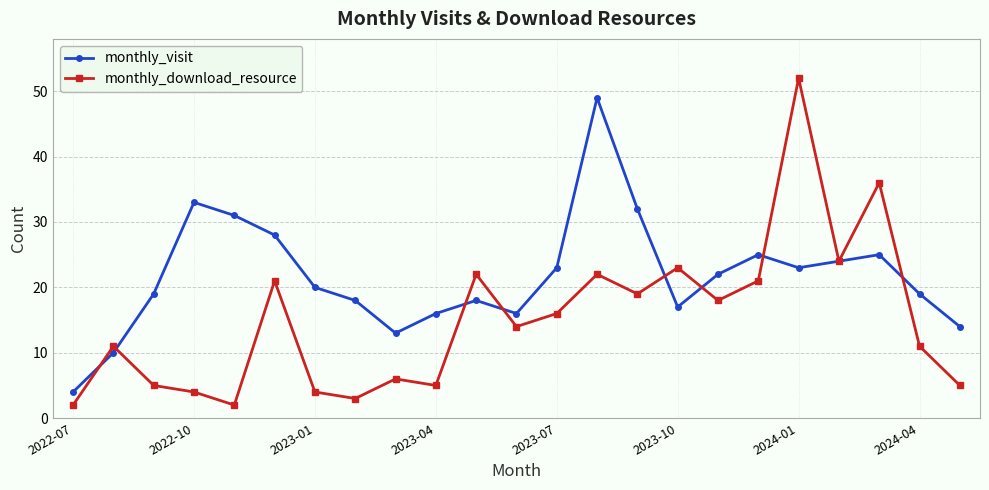

Which series has the widest spread of values?

monthly_download_resource